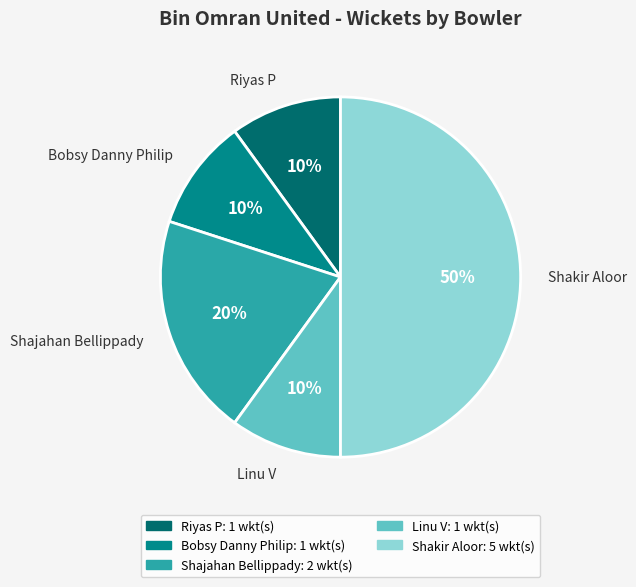

To the nearest percent, what is the average slice percentage?

20%